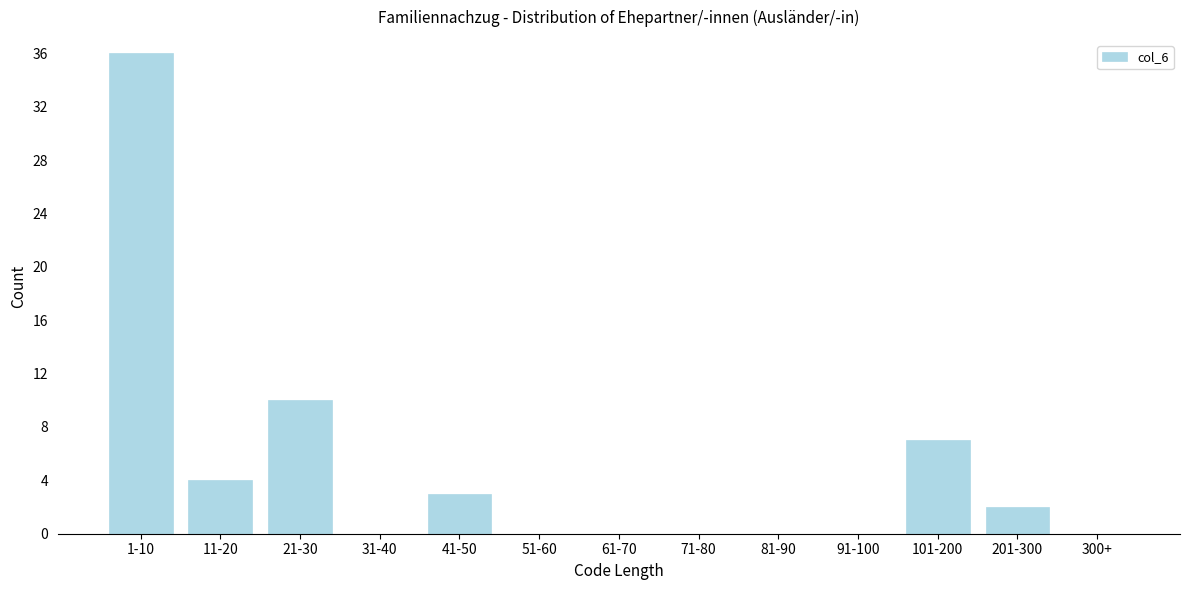

Reading left to right, list all the values displayed in this chart.

1-10=36	11-20=4	21-30=10	31-40=0	41-50=3	51-60=0	61-70=0	71-80=0	81-90=0	91-100=0	101-200=7	201-300=2	300+=0